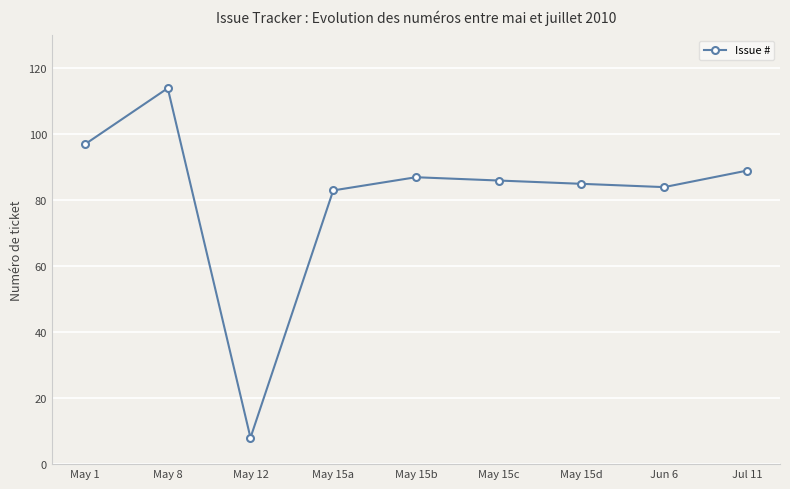

Reading right to left, transcribe all the data shown in this chart.

89	84	85	86	87	83	8	114	97